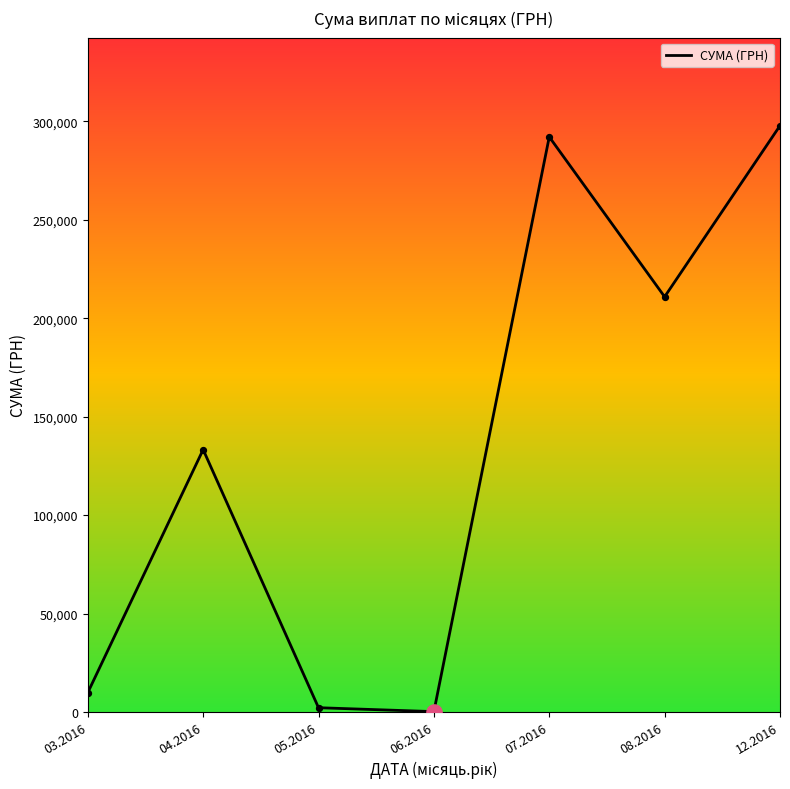

Which has a higher value, 04.2016 or 12.2016?

12.2016